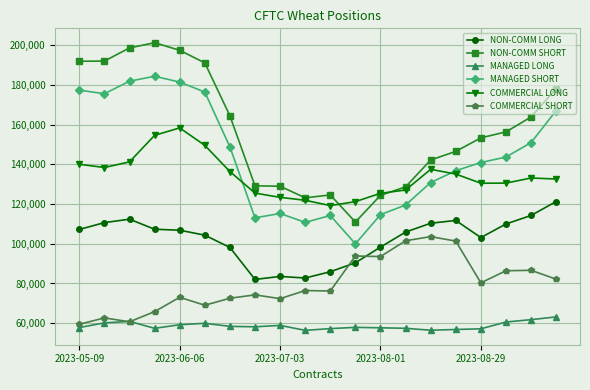

Rank the series by their maximum value, from lowest to highest.

MANAGED LONG, COMMERCIAL SHORT, NON-COMM LONG, COMMERCIAL LONG, MANAGED SHORT, NON-COMM SHORT